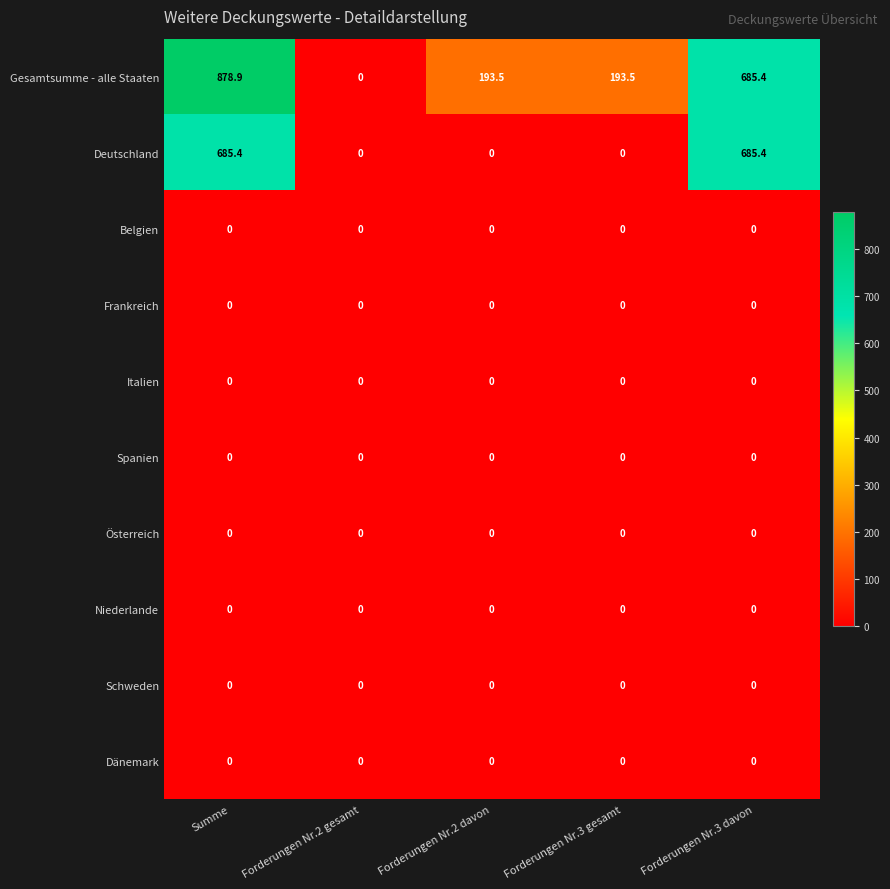

The Frankreich series shows 0.0 at Summe. True or false?

True